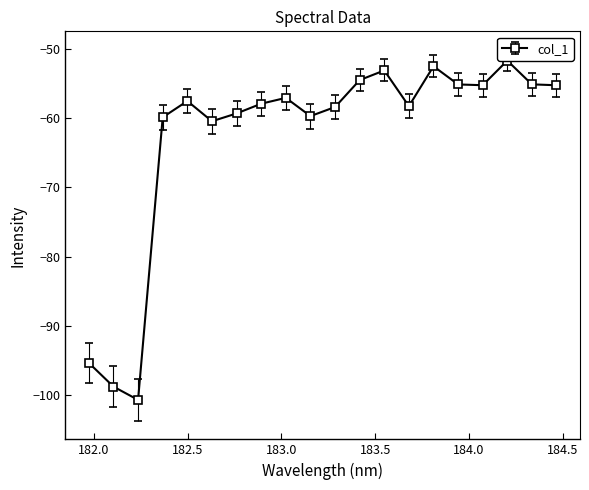

What is the value of the 11th point from the left?

-58.4